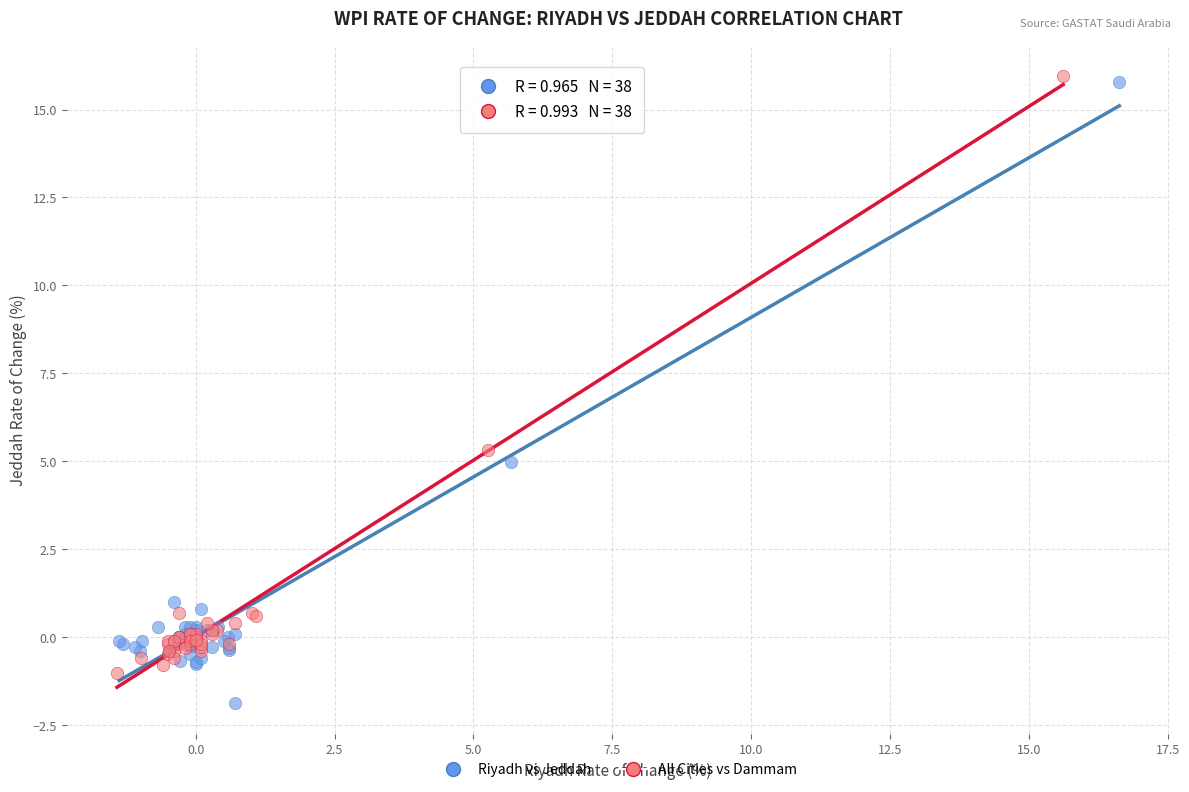

Which series contains the lowest Y value?

Riyadh vs Jeddah